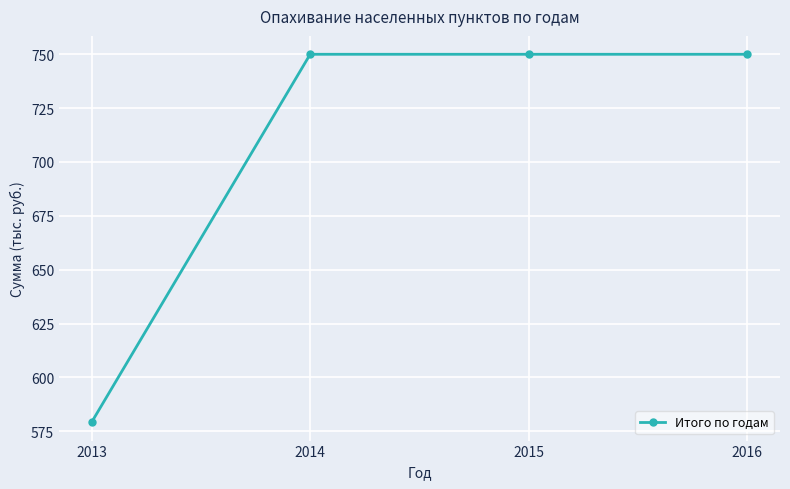

What is the sum of the values at 2015 and 2014?

1500.0